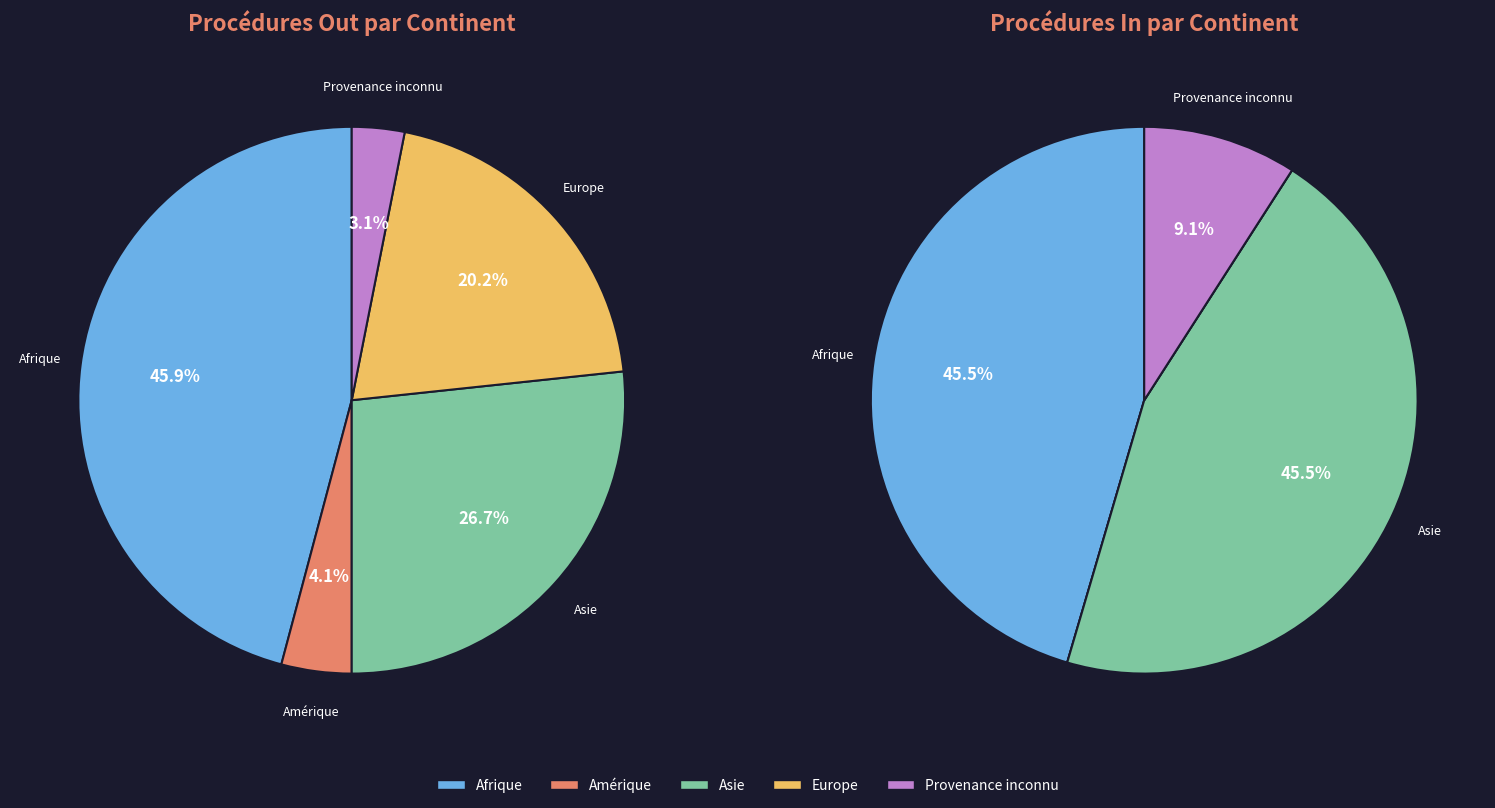

Is there a majority slice in this chart?

No